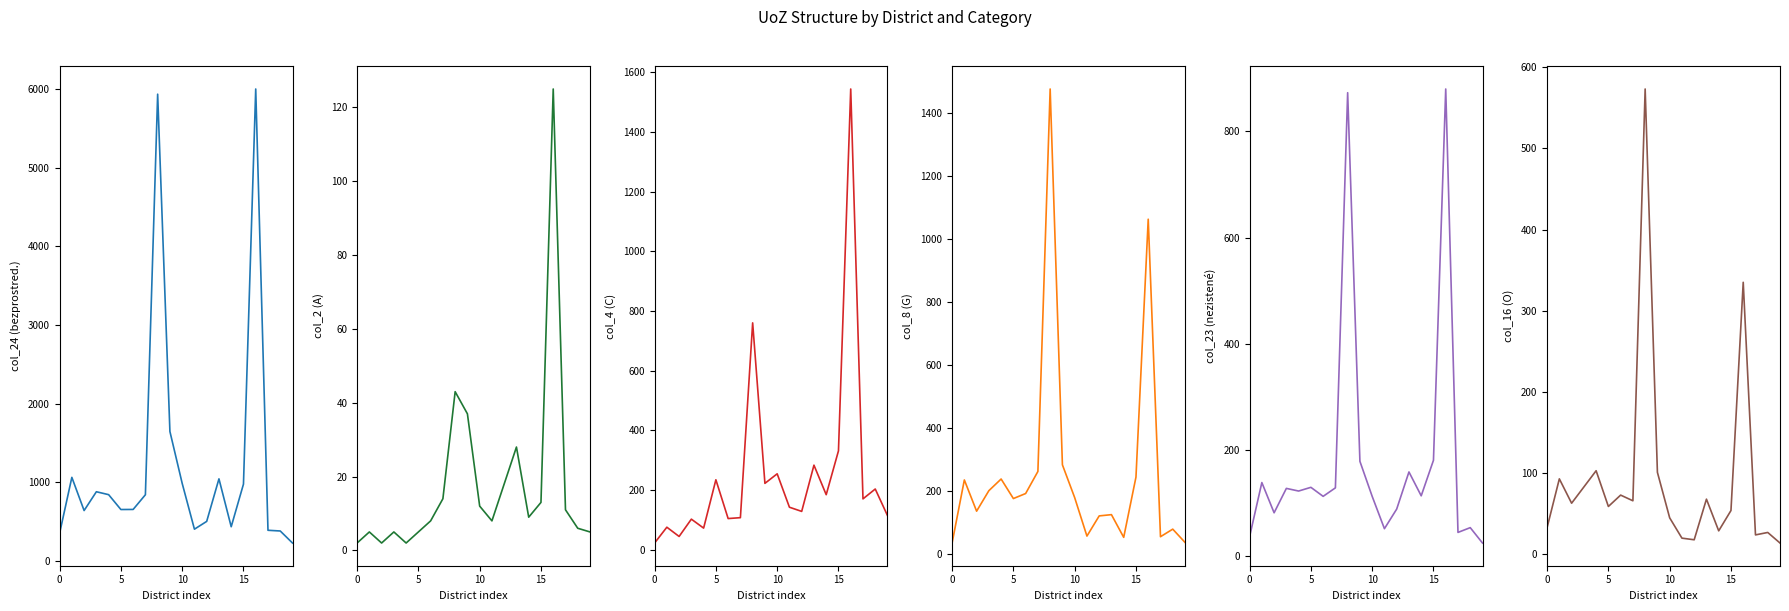

The value of col_16 (O) at 9 is 47. True or false?

False